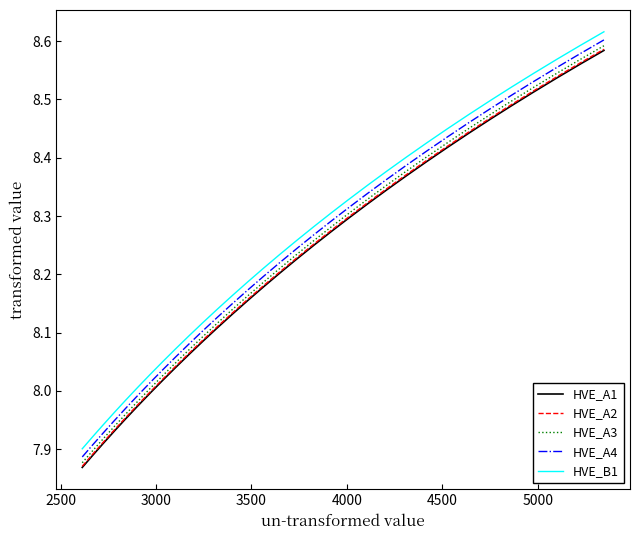

True or false: HVE_B1 and HVE_A2 cross at least once.

False